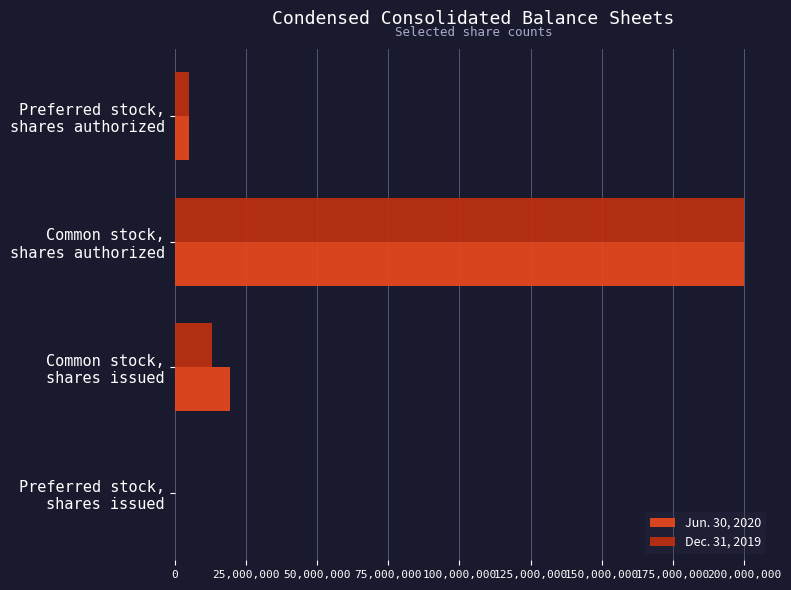

What is the maximum value shown in the chart?

200000000